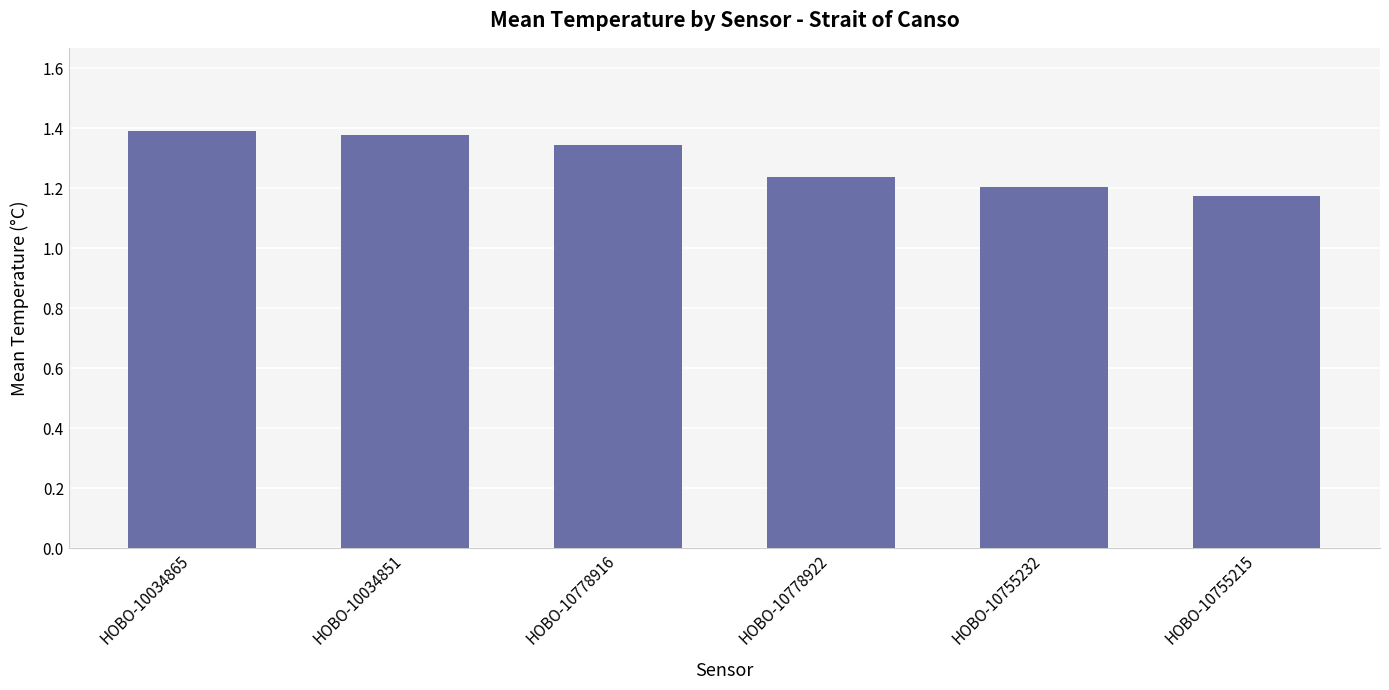

What is the sum of the values at HOBO-10755232 and HOBO-10778916?

2.5